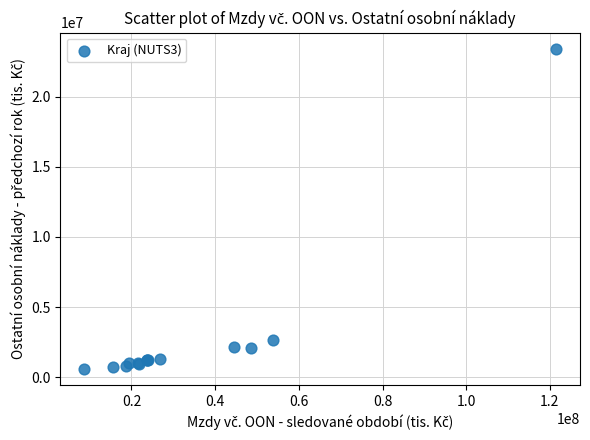

What Y value in the scatter plot is closest to 12010890?

2615259.3